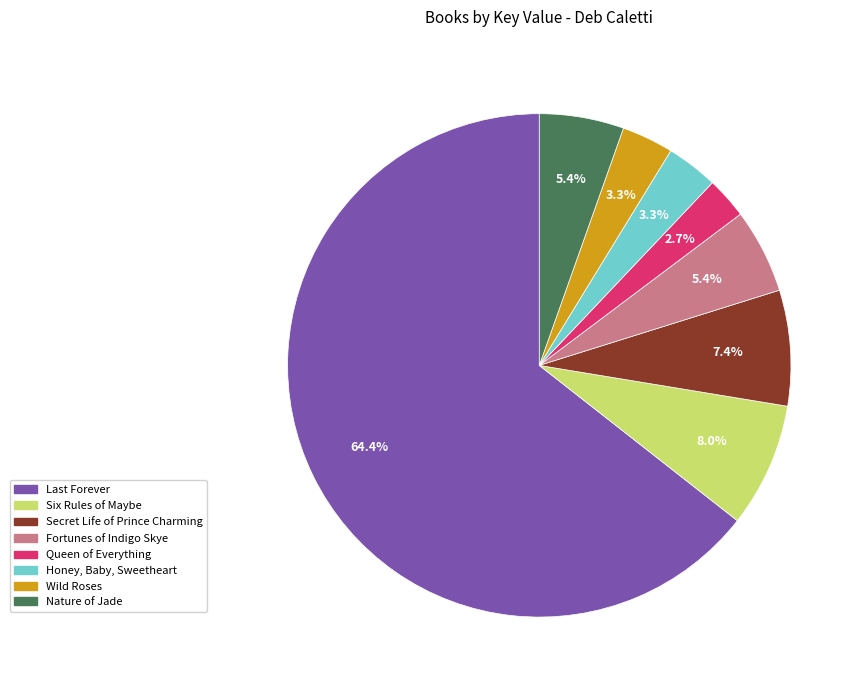

Count the number of slices in the pie.

8